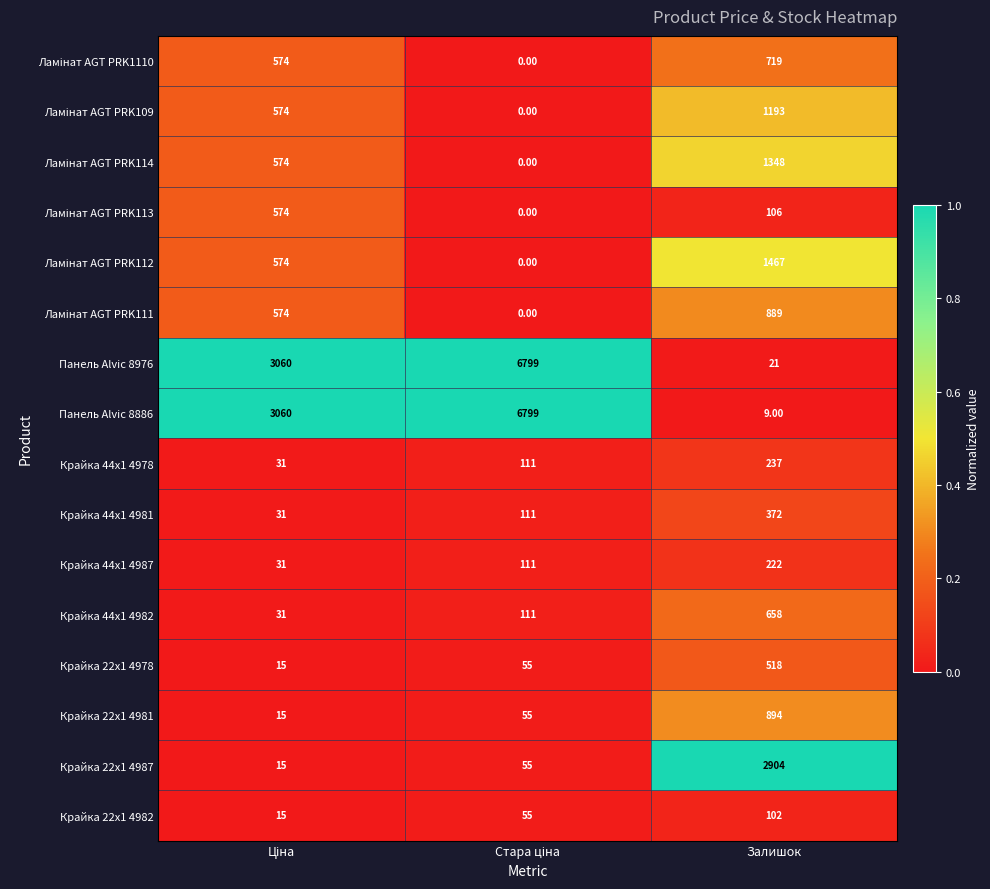

At which label does Крайка 44x1 4982 reach its peak?

Залишок